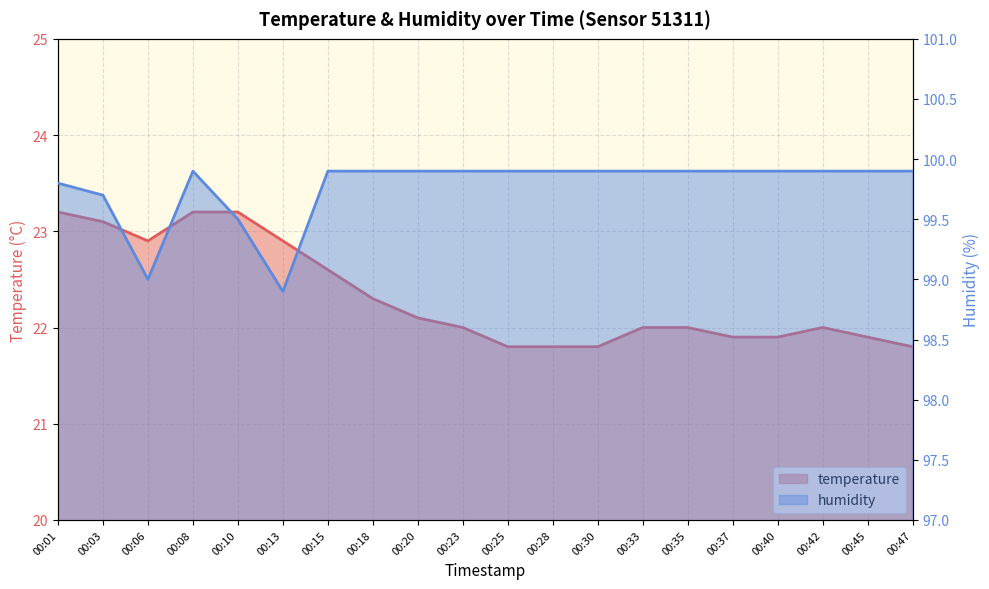

How many lines are shown in the chart?

2